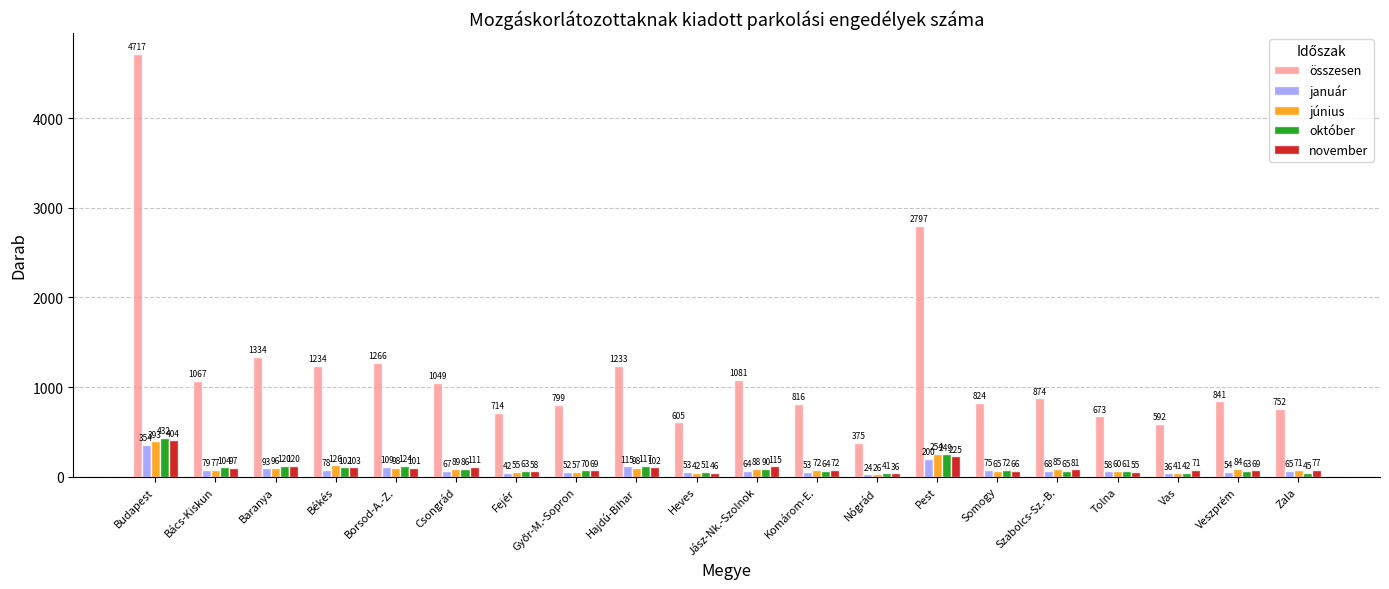

The január series shows 109 at Borsod-A.-Z.. True or false?

True